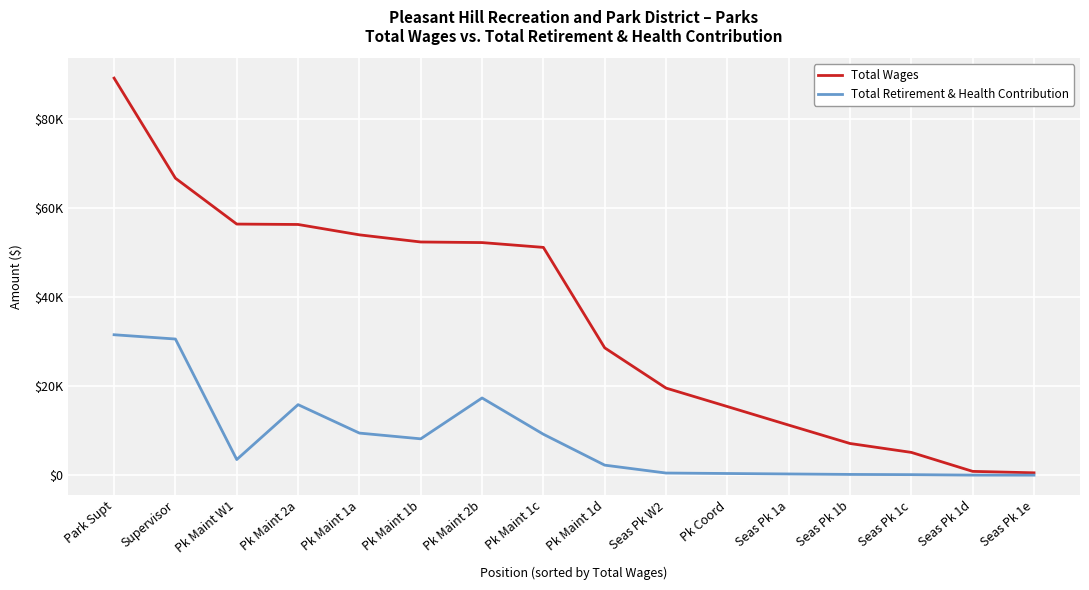

Does the chart display data point markers on the line(s)?

No